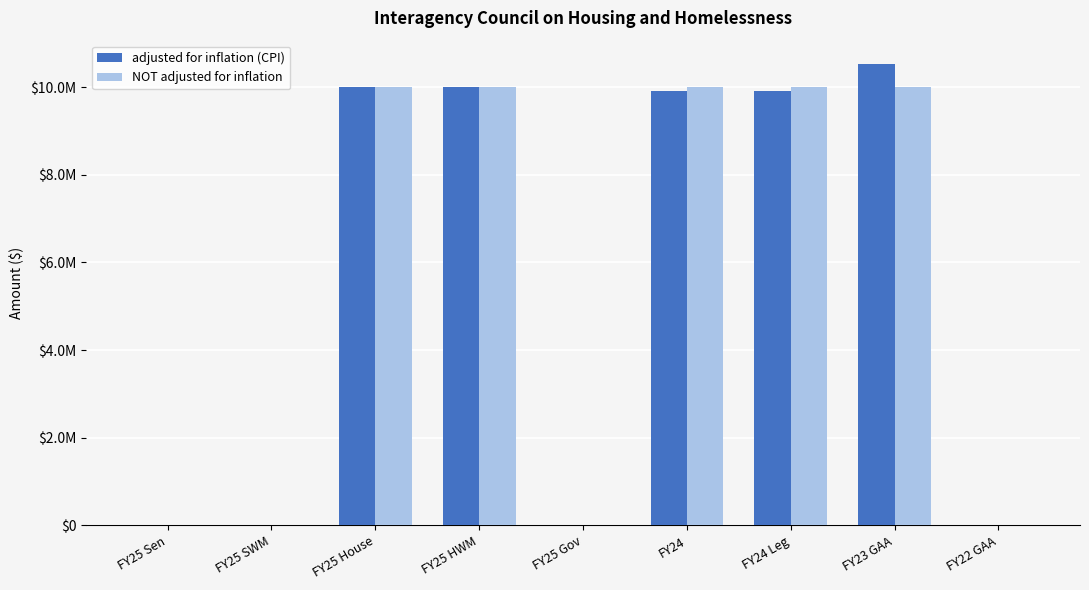

Is it true that adjusted for inflation (CPI) equals 5959746 at FY24?

False